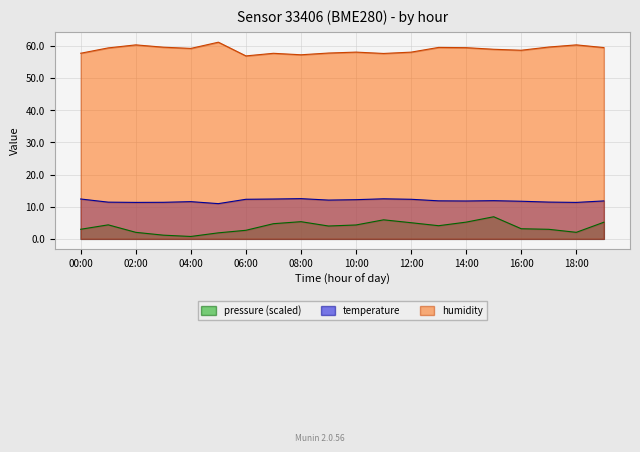

True or false: humidity and temperature cross at least once.

False